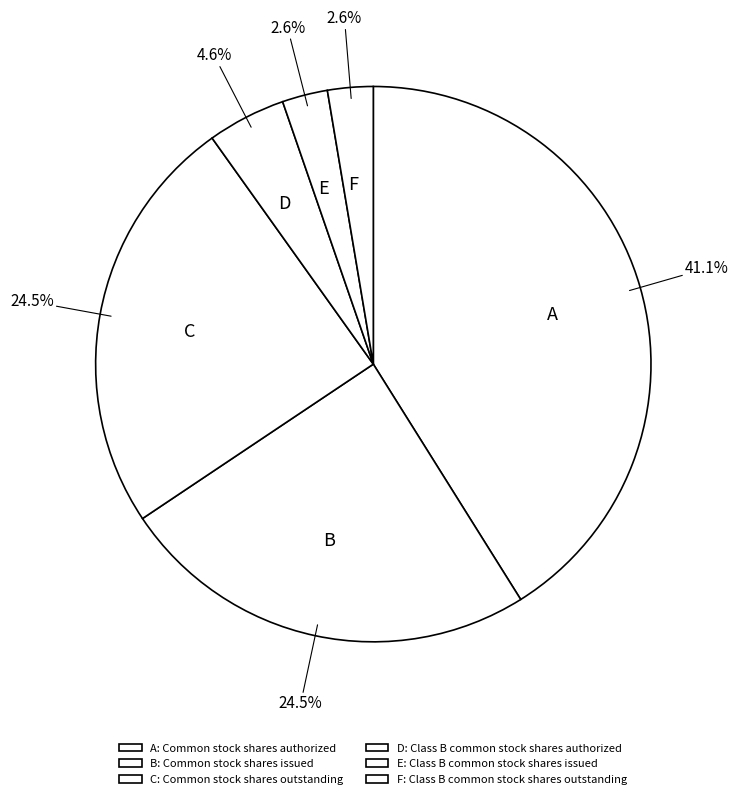

What percentage is NOT represented by E?

97.4%